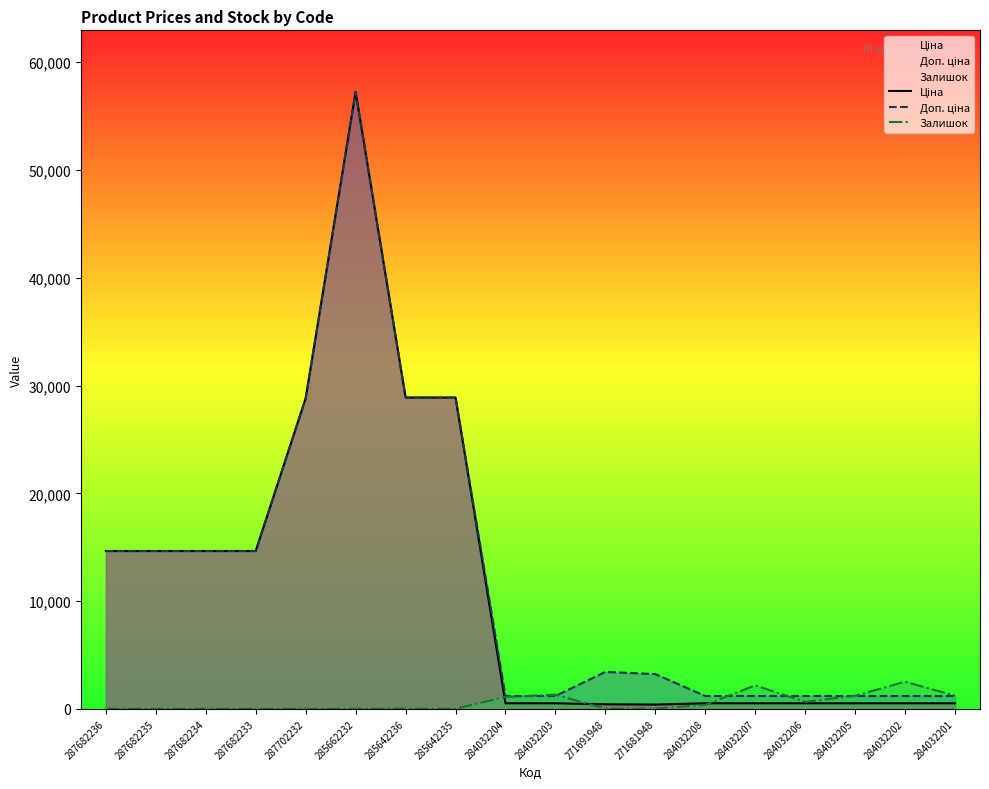

Read the Залишок value at 285662232.

13.0